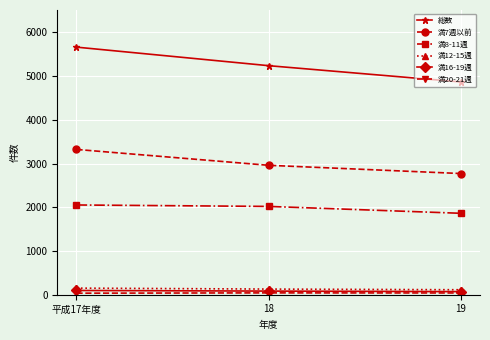

What is the maximum value shown in the chart?

5661